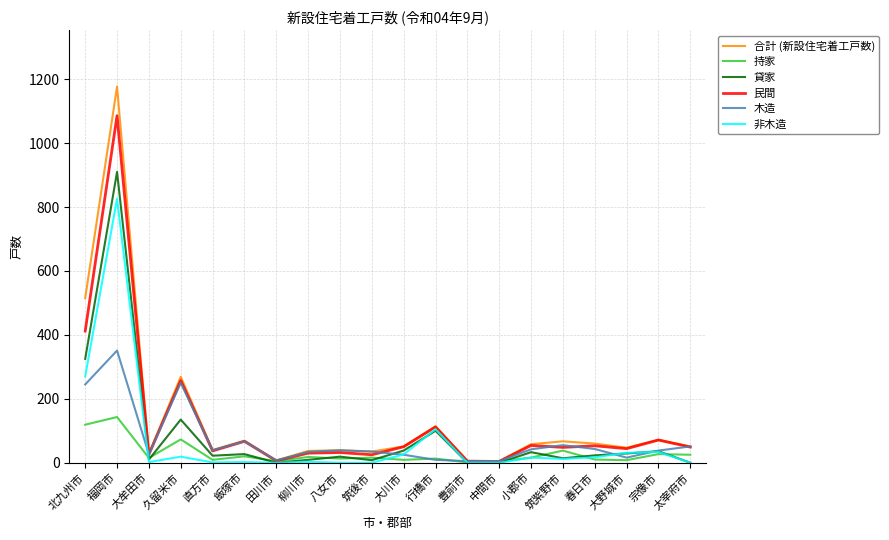

How many lines are shown in the chart?

6